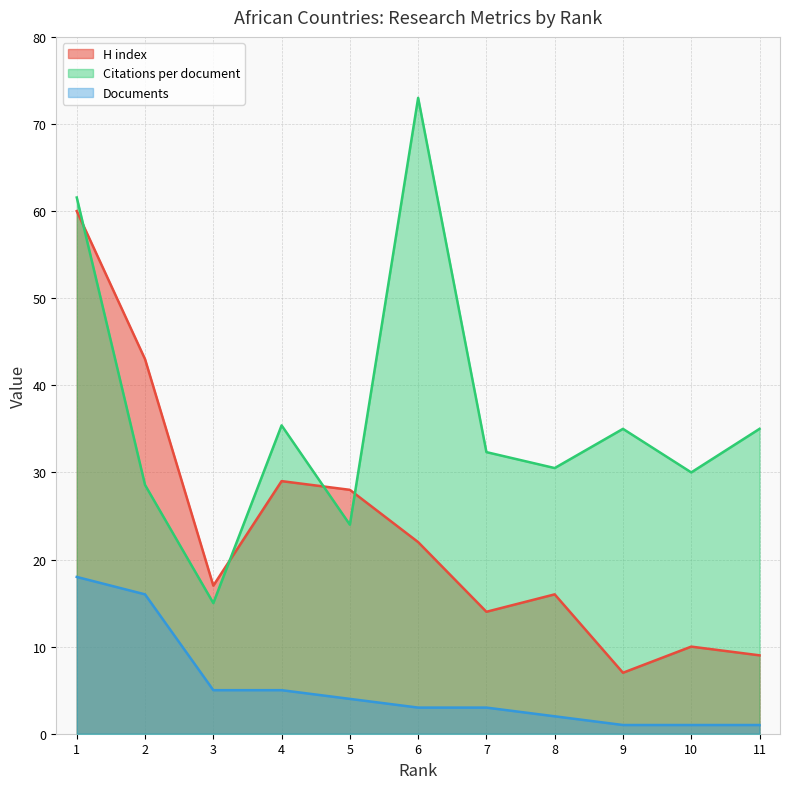

What is the difference between the highest and lowest values at 9?

34.0